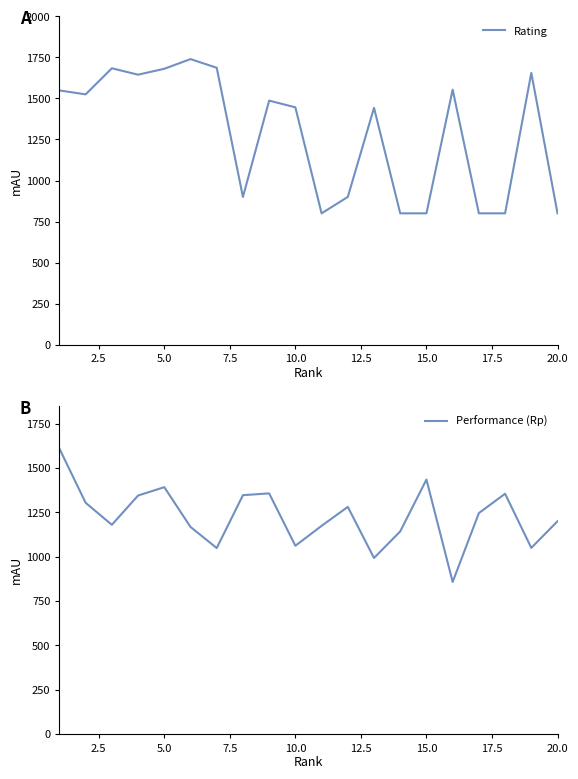

Rank the series by their maximum value, from lowest to highest.

Performance (Rp), Rating